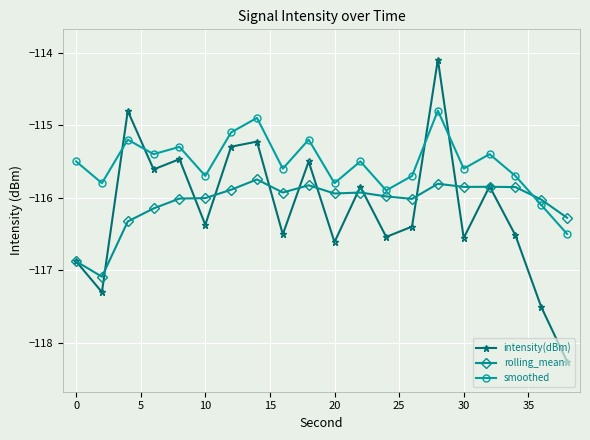

Count the number of data series in this chart.

3